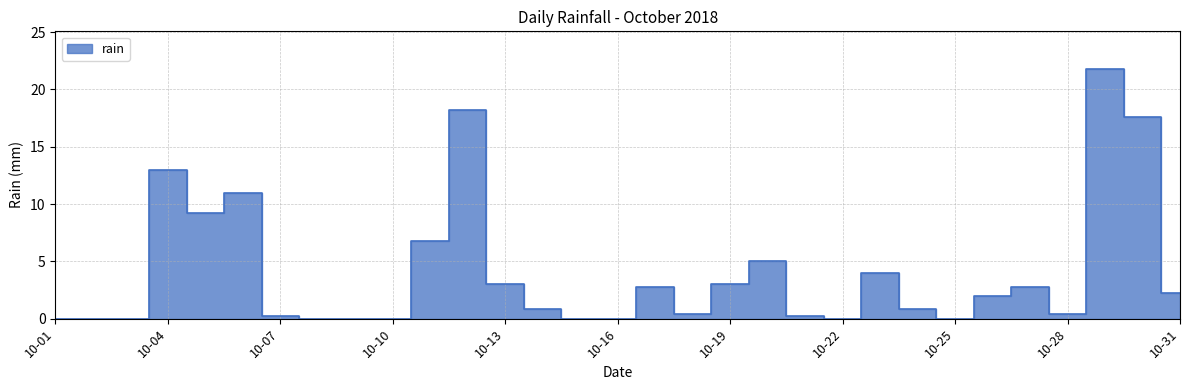

The chart shows a value of -12.2 at 2018-10-03. True or false?

False